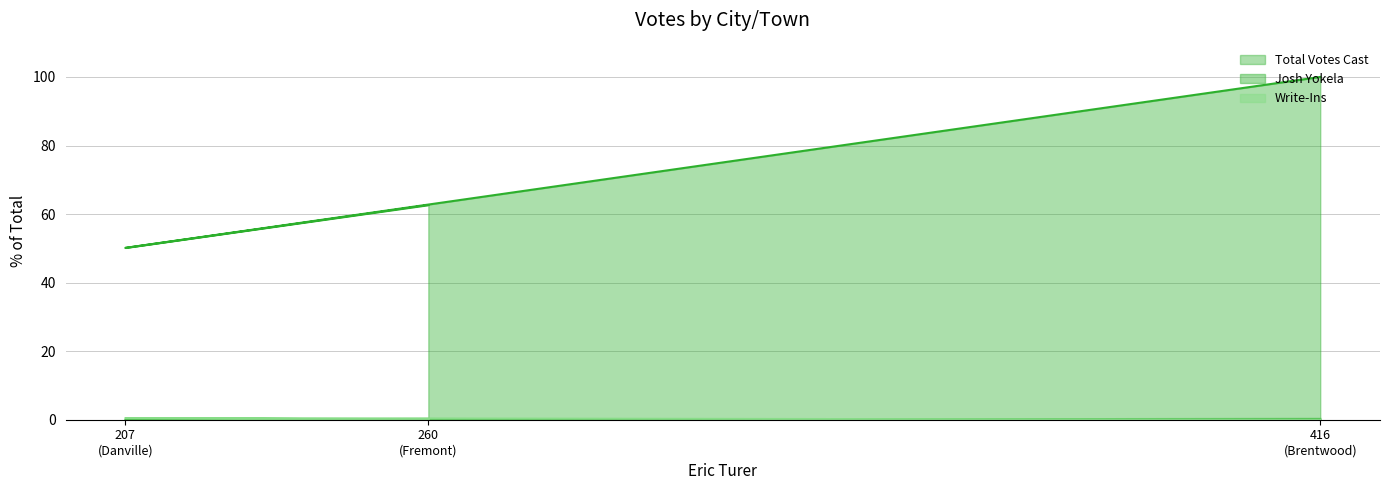

What is the average value of the Josh Yokela series?

0.2